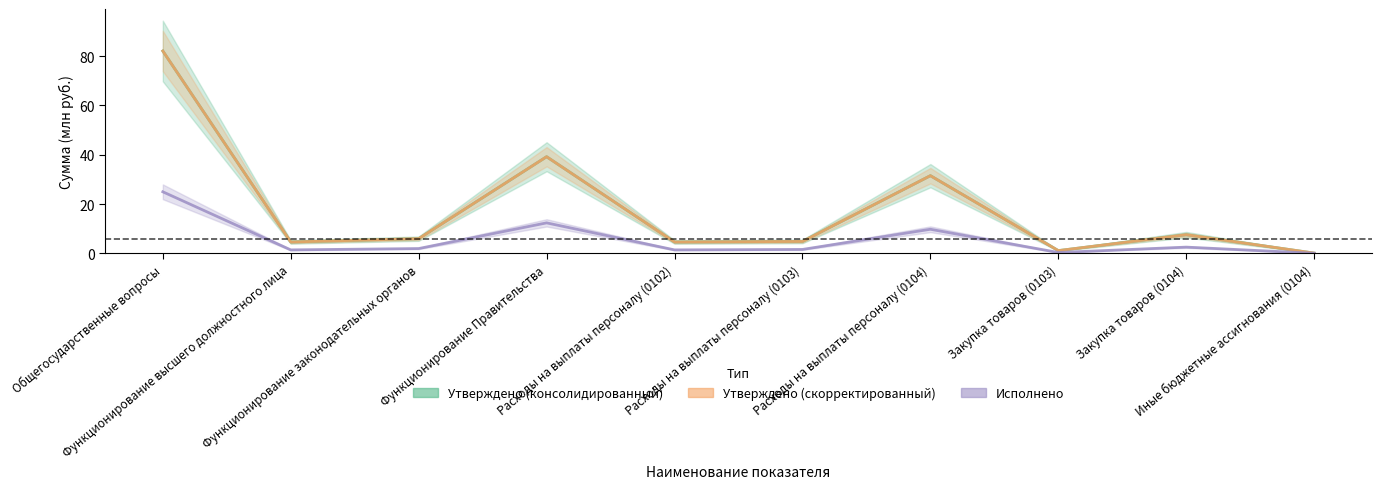

What is the maximum value shown in the chart?

82.1